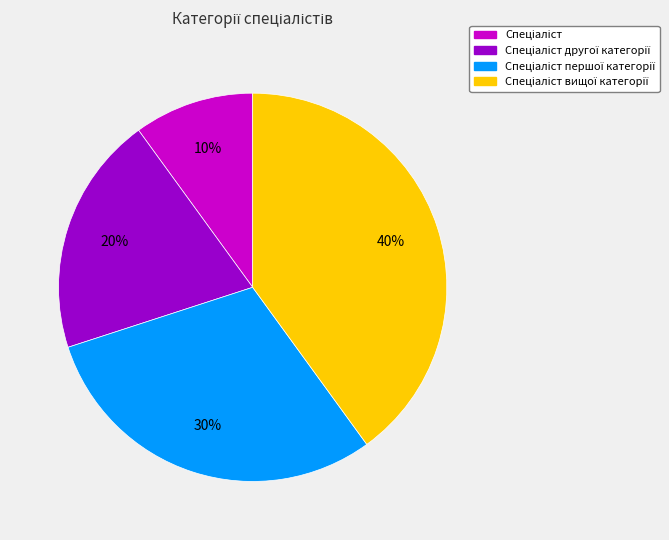

To the nearest percent, what is the average slice percentage?

25%